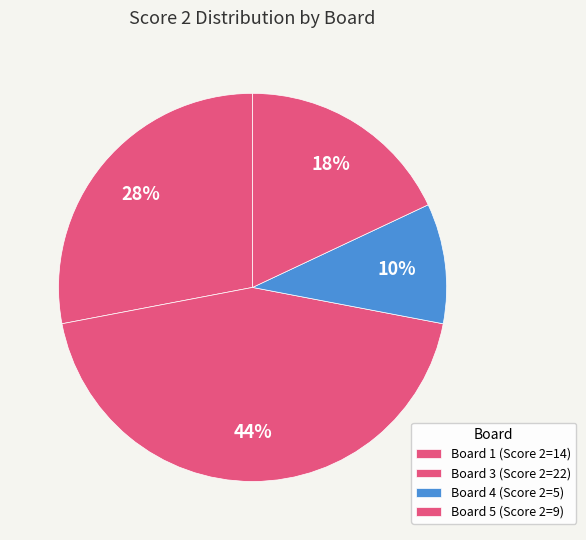

How many slices are in this pie chart?

4